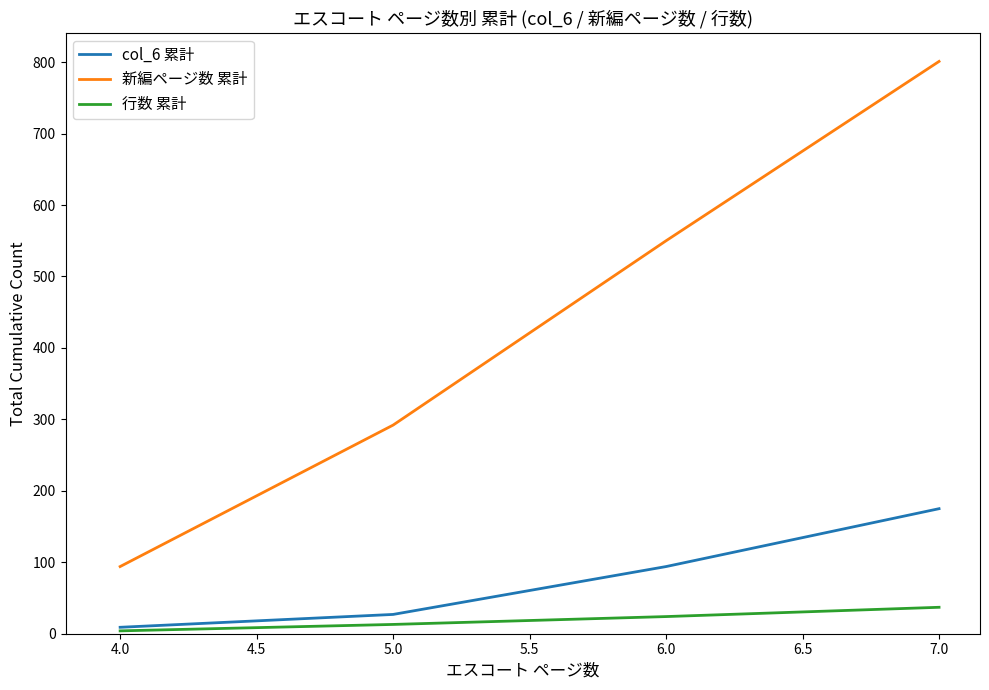

How many values in the col_6 累計 series are below 94?

2